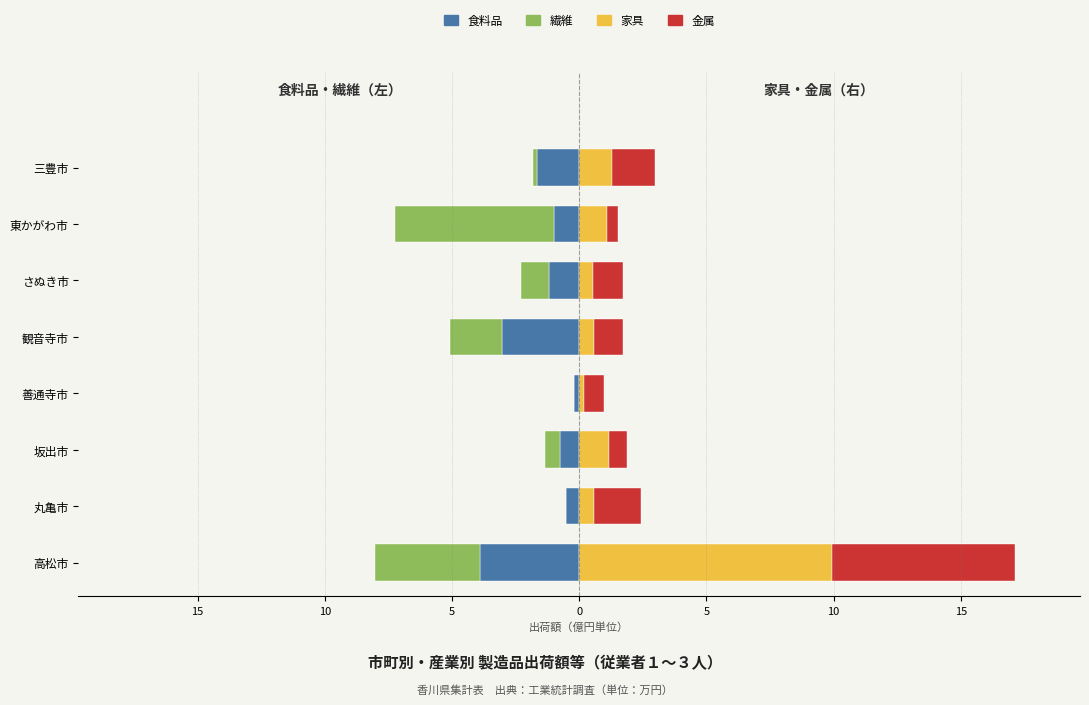

What is the difference between the maximum and minimum values in the 繊維 series?

6.3